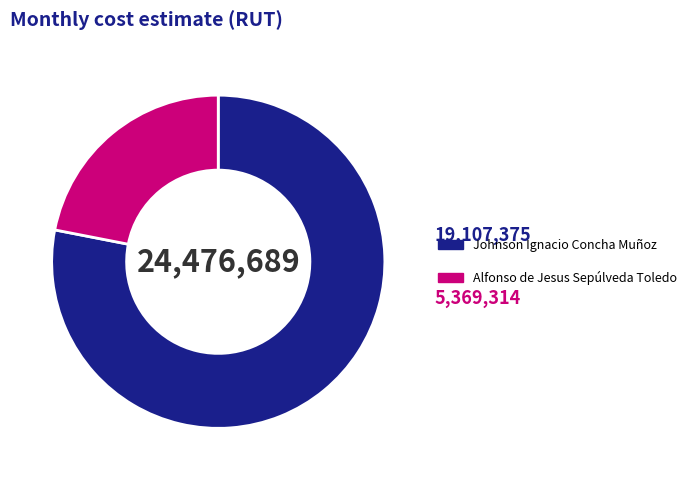

True or false: Alfonso de Jesus Sepúlveda Toledo accounts for 22% of the total.

True